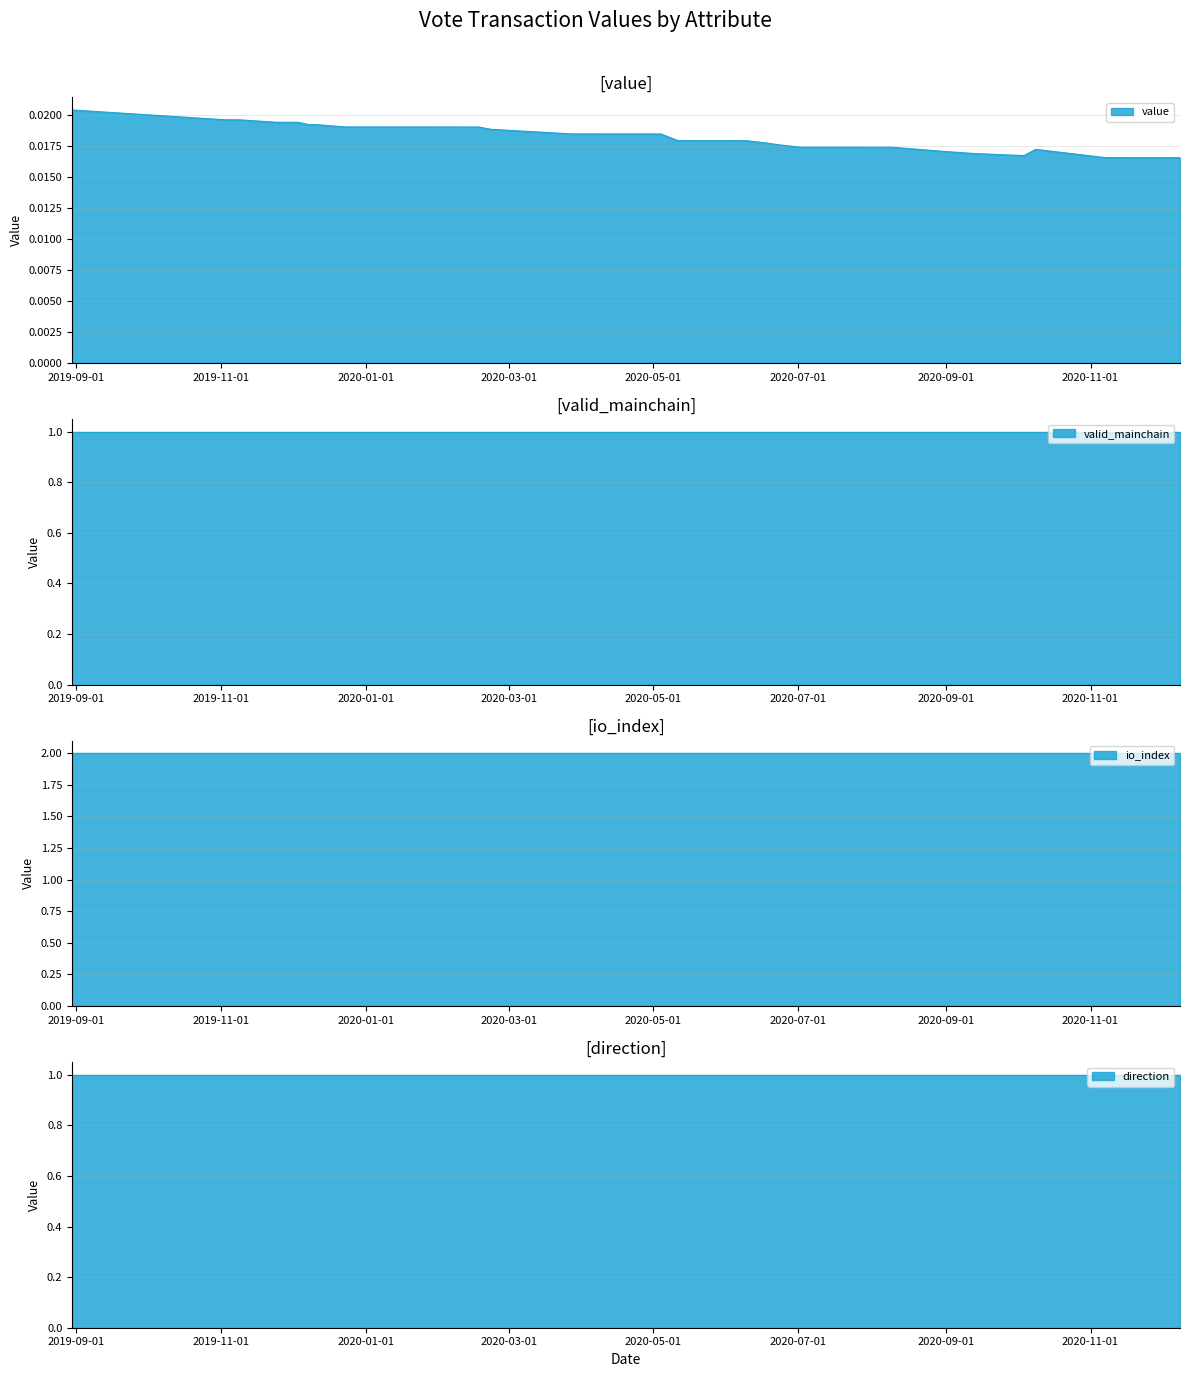

Reading left to right, transcribe all the data shown in this chart.

value: 0=0.0	1=0.0	2=0.0	3=0.0	4=0.0	5=0.0	6=0.0	7=0.0	8=0.0	9=0.0	10=0.0	11=0.0	12=0.0	13=0.0	14=0.0	15=0.0	16=0.0	17=0.0	18=0.0	19=0.0	20=0.0	21=0.0	22=0.0	23=0.0	24=0.0
valid_mainchain: 0=1.0	1=1.0	2=1.0	3=1.0	4=1.0	5=1.0	6=1.0	7=1.0	8=1.0	9=1.0	10=1.0	11=1.0	12=1.0	13=1.0	14=1.0	15=1.0	16=1.0	17=1.0	18=1.0	19=1.0	20=1.0	21=1.0	22=1.0	23=1.0	24=1.0
io_index: 0=2.0	1=2.0	2=2.0	3=2.0	4=2.0	5=2.0	6=2.0	7=2.0	8=2.0	9=2.0	10=2.0	11=2.0	12=2.0	13=2.0	14=2.0	15=2.0	16=2.0	17=2.0	18=2.0	19=2.0	20=2.0	21=2.0	22=2.0	23=2.0	24=2.0
direction: 0=1.0	1=1.0	2=1.0	3=1.0	4=1.0	5=1.0	6=1.0	7=1.0	8=1.0	9=1.0	10=1.0	11=1.0	12=1.0	13=1.0	14=1.0	15=1.0	16=1.0	17=1.0	18=1.0	19=1.0	20=1.0	21=1.0	22=1.0	23=1.0	24=1.0